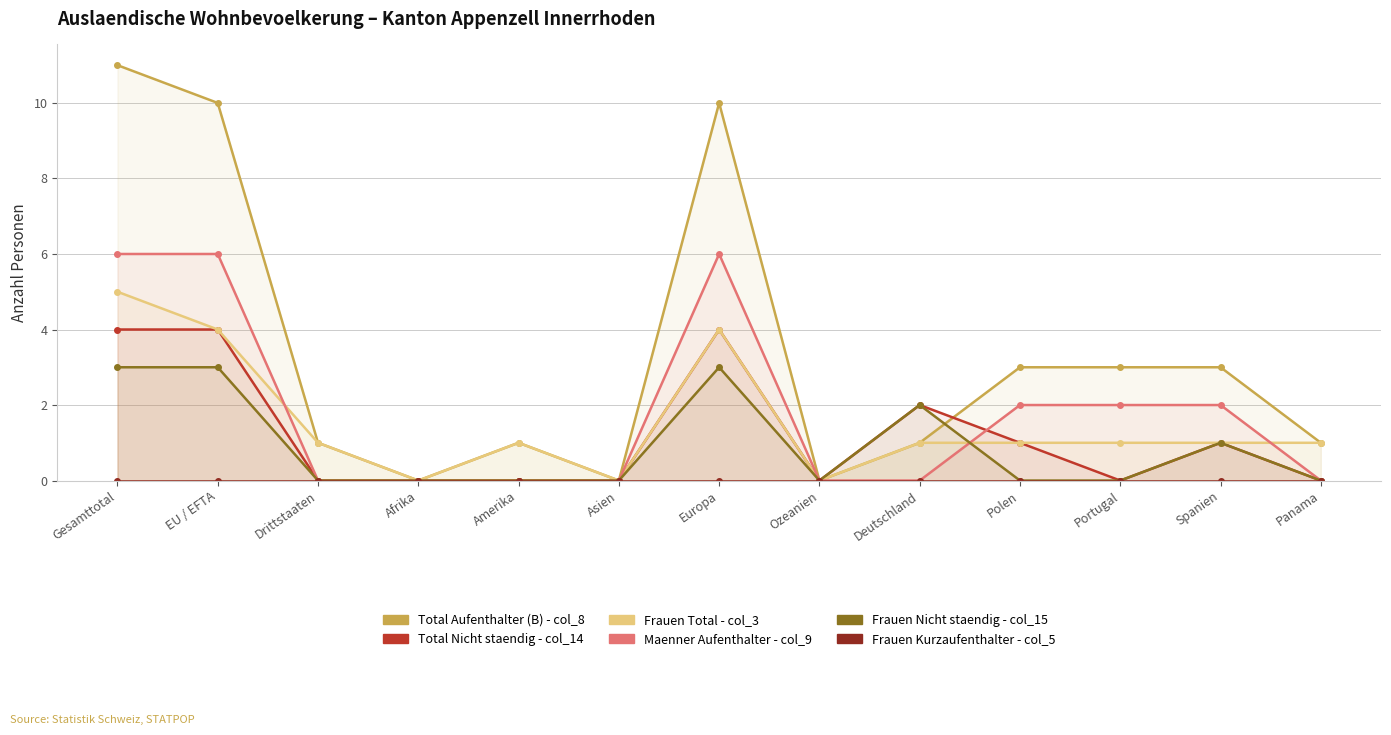

What is the difference between the maximum and minimum values in the Total Aufenthalter (B) - col_8 series?

11